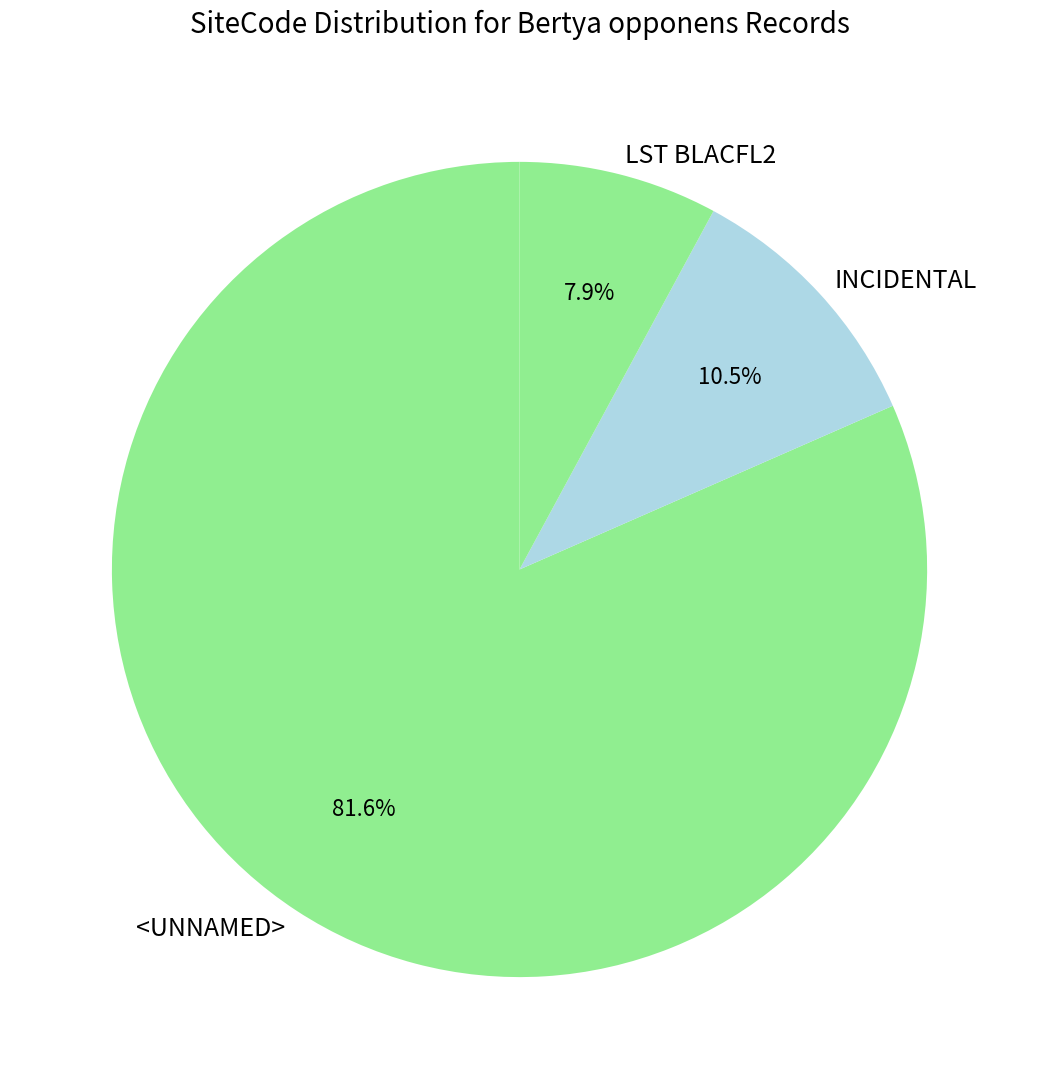

Is it true that LST BLACFL2 is 8% of the pie?

True